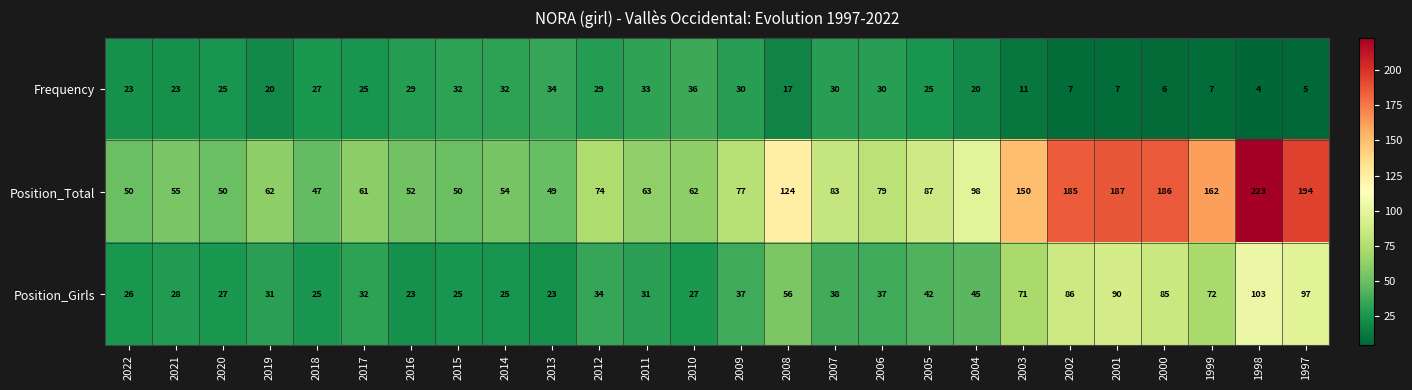

The value of Position_Girls at 2005 is 42. True or false?

True